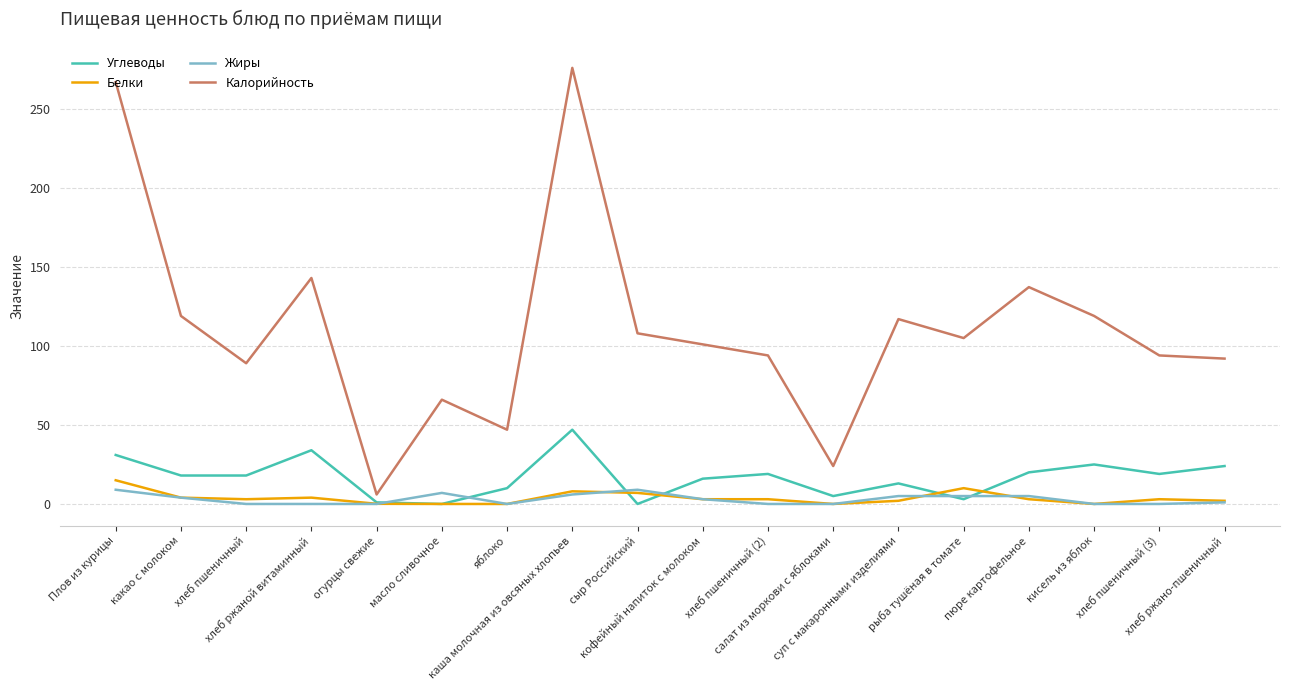

Which series has the largest range (max minus min)?

Калорийность